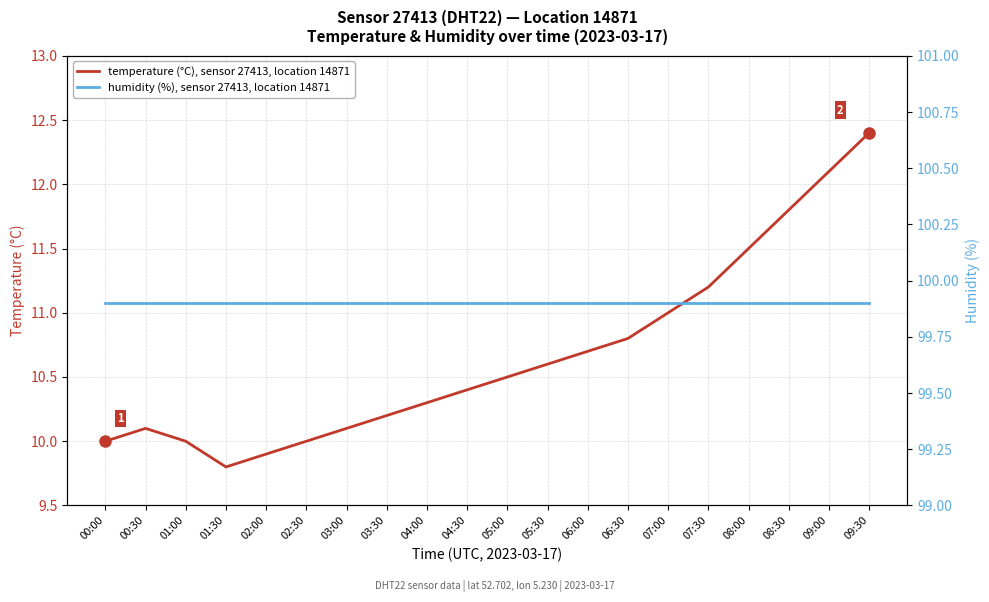

At 08:30, list the series in order from largest to smallest.

humidity (%), sensor 27413, location 14871, temperature (°C), sensor 27413, location 14871